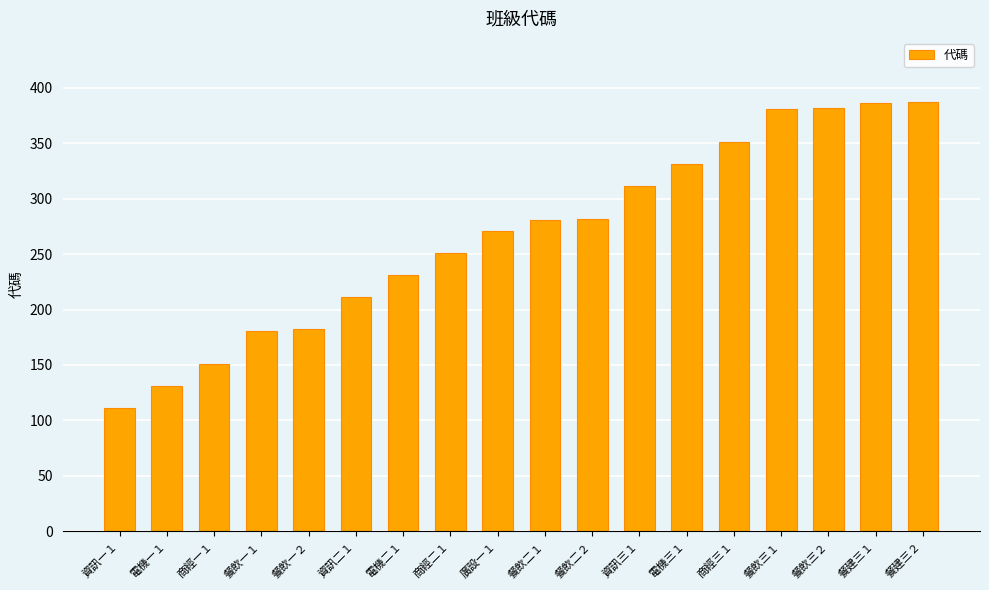

At which label is the value closest to 249?

商經二１